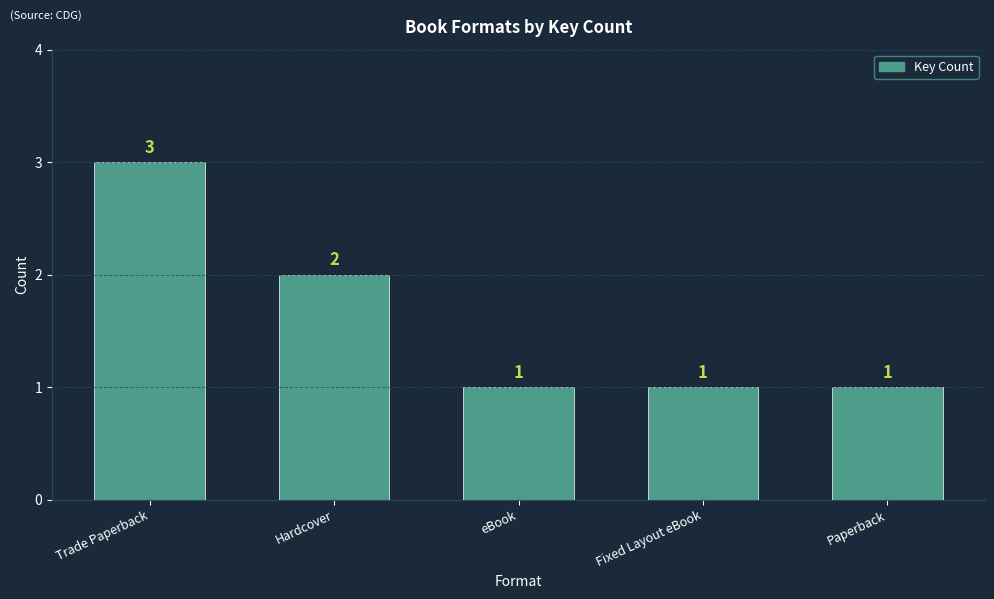

True or false: the data shows 2 at Paperback.

False